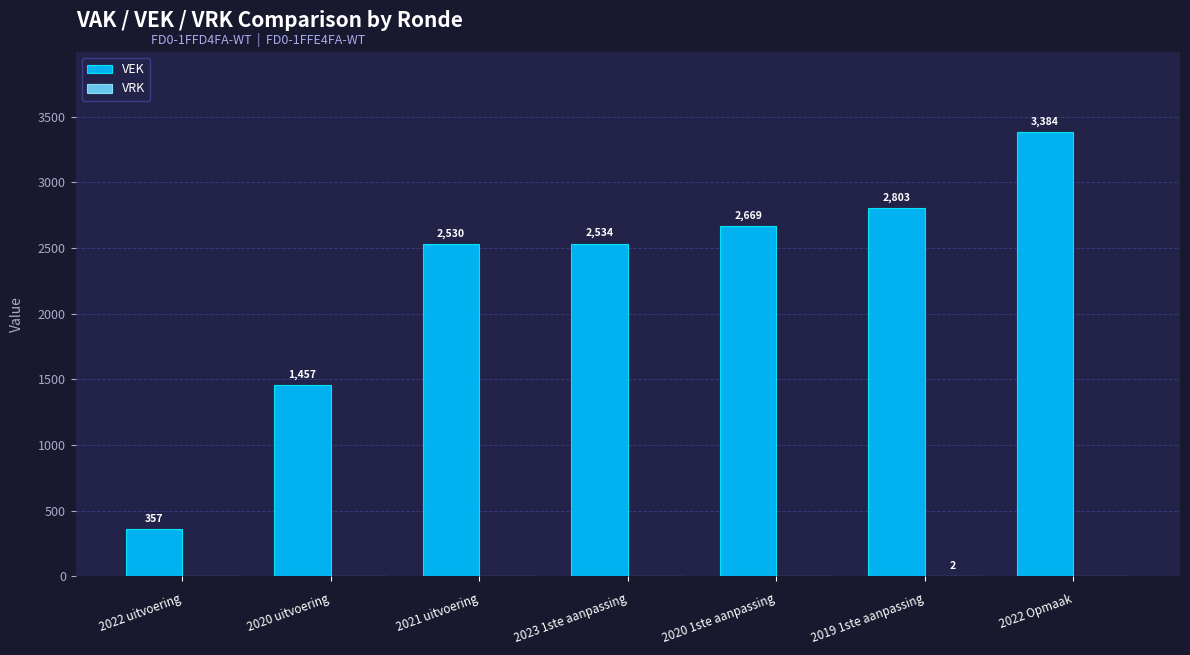

Which series changed the most between 2022 uitvoering and 2019 1ste aanpassing?

VEK